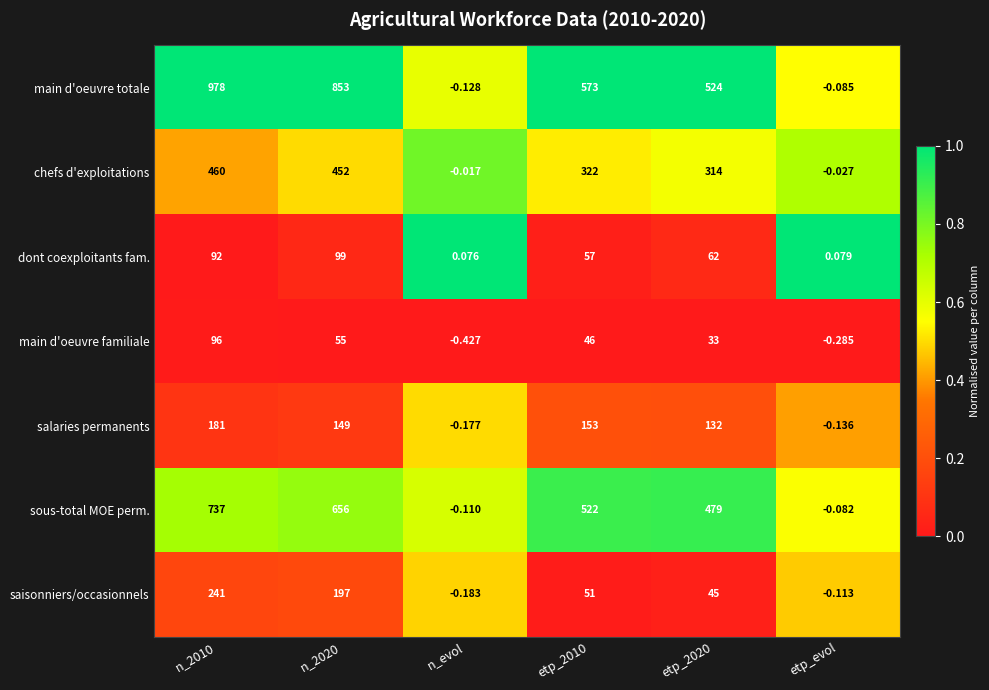

At n_2010, list the series in order from smallest to largest.

dont coexploitants fam., main d'oeuvre familiale, salaries permanents, saisonniers/occasionnels, chefs d'exploitations, sous-total MOE perm., main d'oeuvre totale